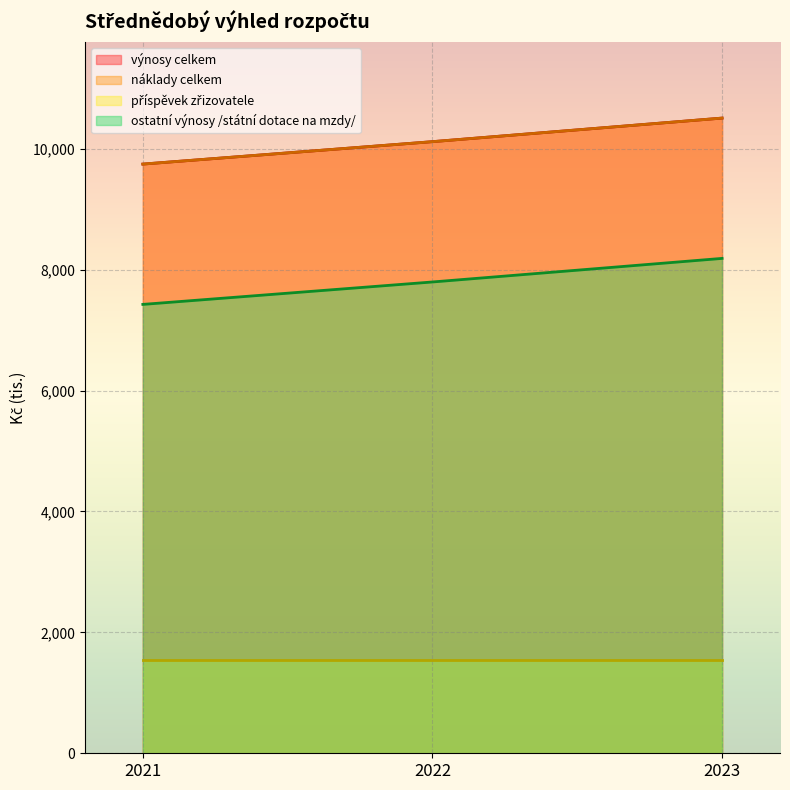

Which has a higher value, 2023 or 2021?

2023